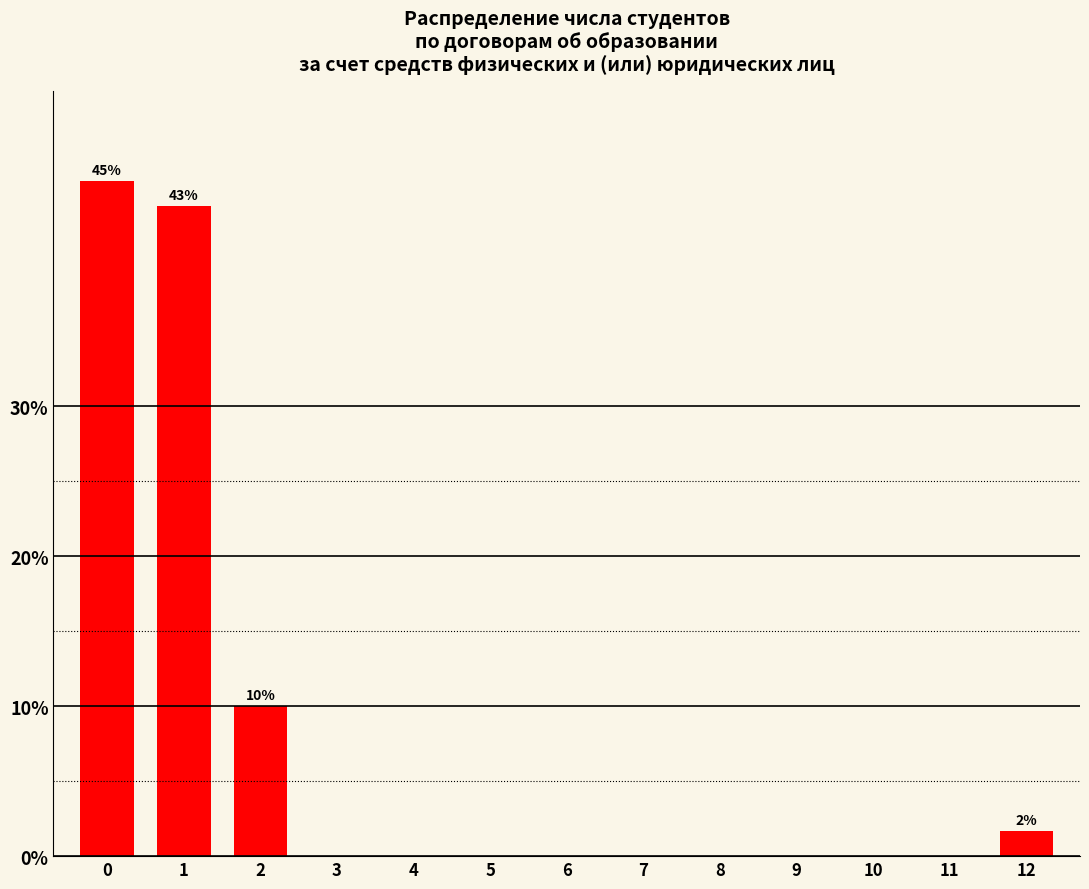

What is the value of the 3rd bar from the left?

10.0